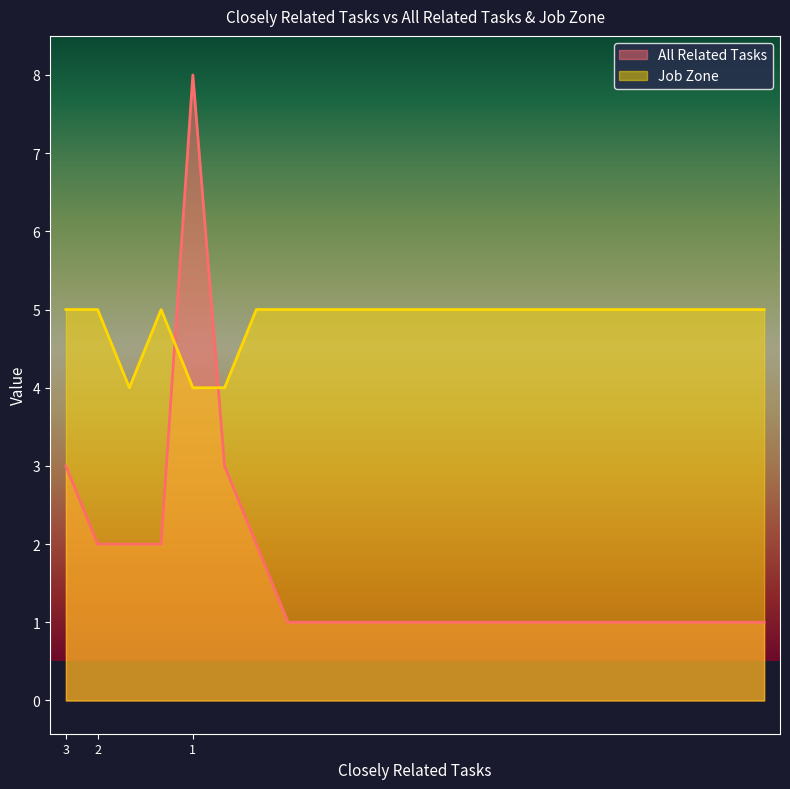

The value of All Related Tasks at 1 is 1. True or false?

False